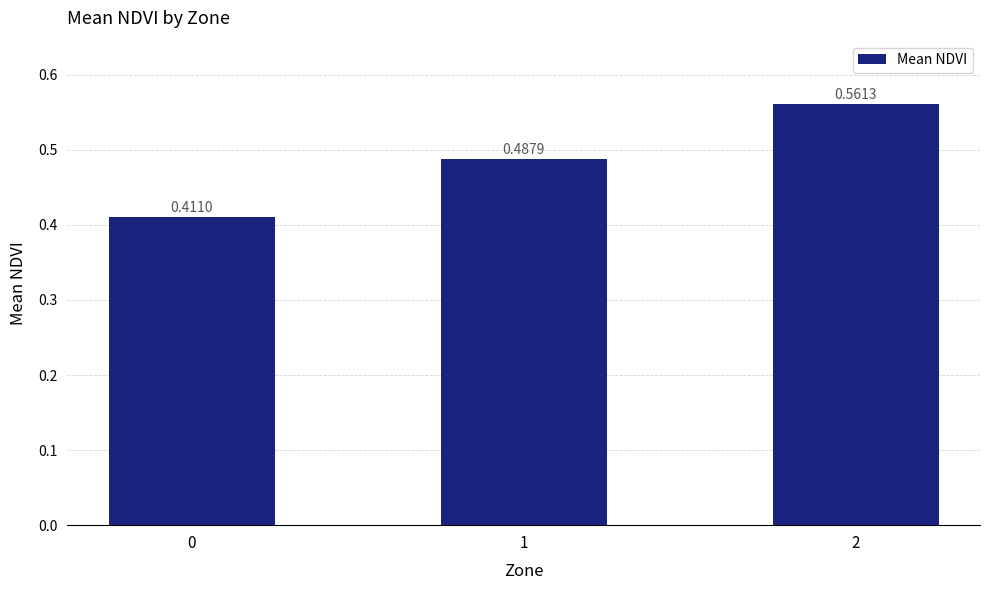

What is the sum of all values?

1.5